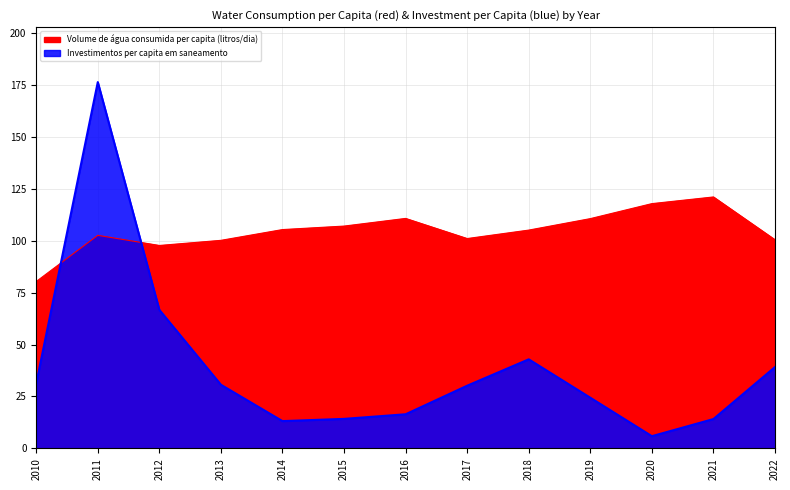

At which category does Investimentos per capita em saneamento reach its first local valley?

2014